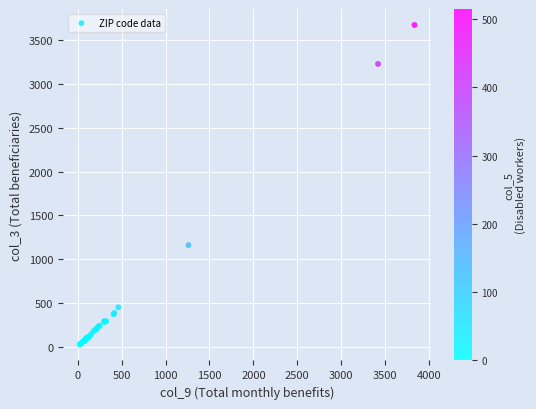

What Y value in the scatter plot is closest to 1850?

1160